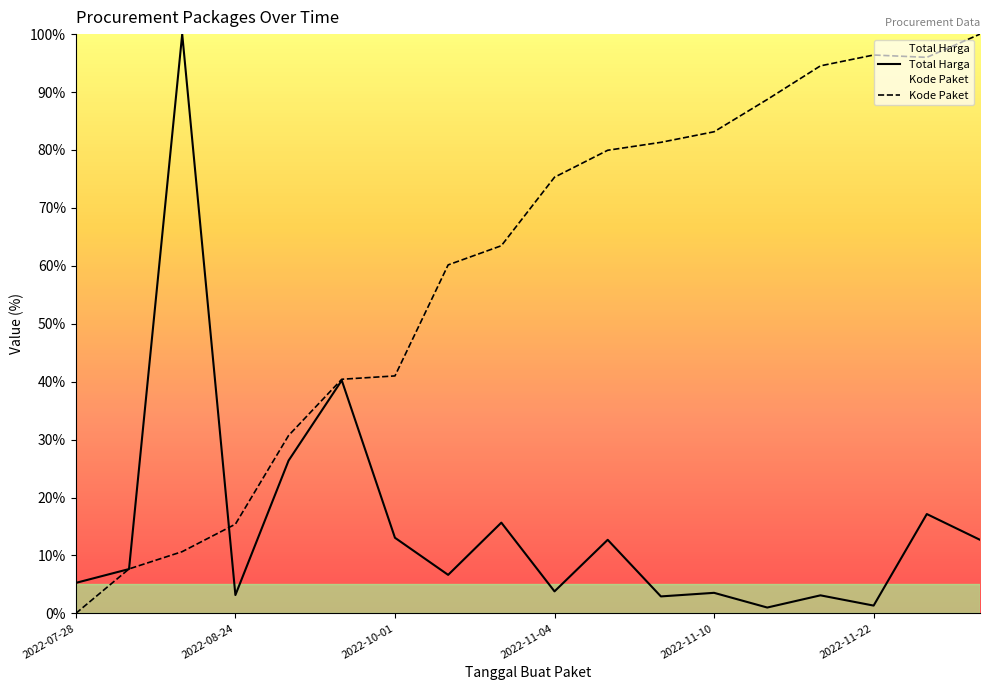

What is the maximum value for Kode Paket?

100.0